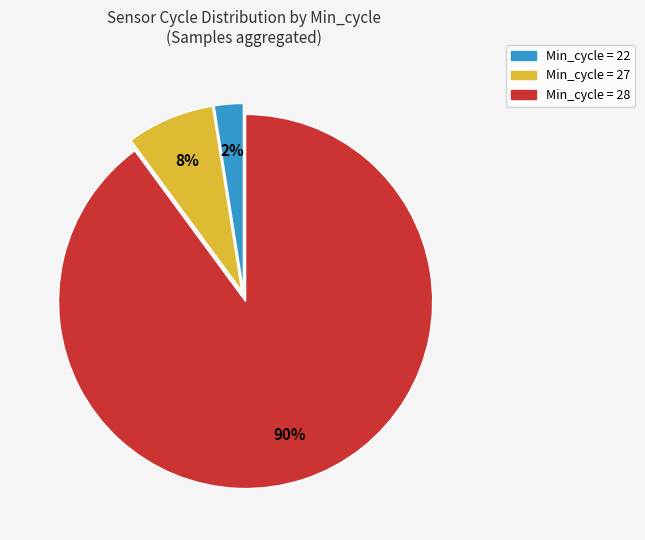

Is there a majority slice in this chart?

Yes